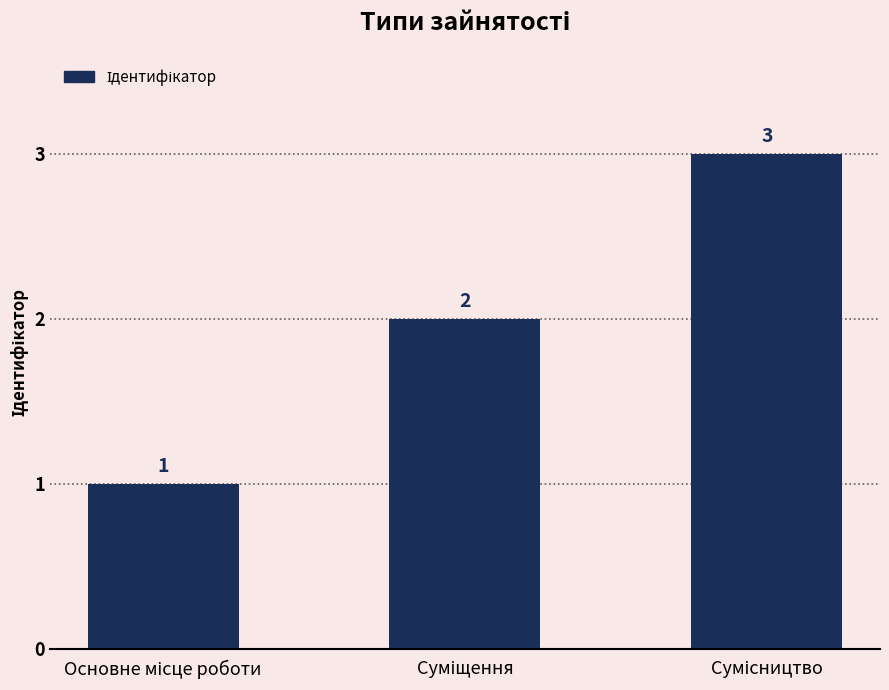

What is the value of the 1st bar from the left?

1